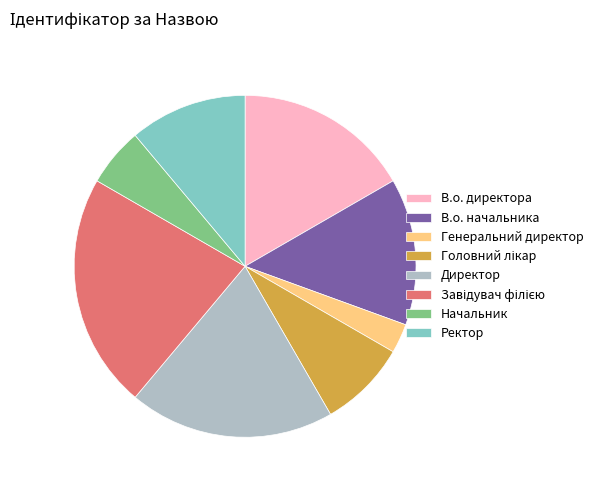

How many slices are in this pie chart?

8